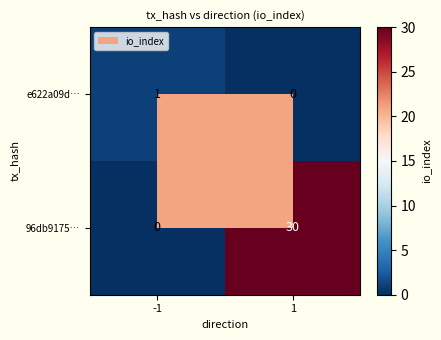

What is the sum of the 96db9175… values at 1 and -1?

30